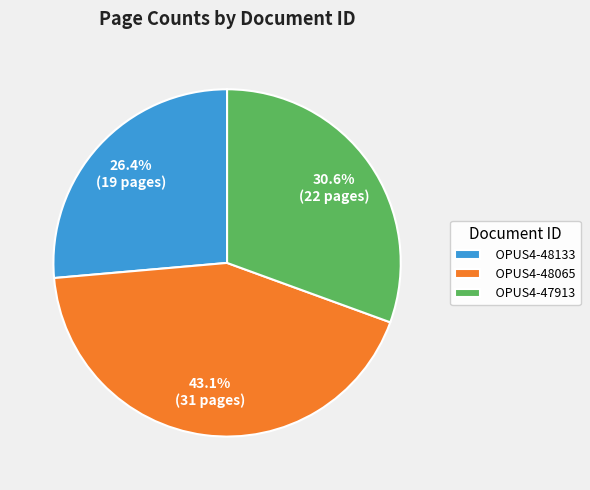

To the nearest percent, what portion does OPUS4-47913 represent?

31%